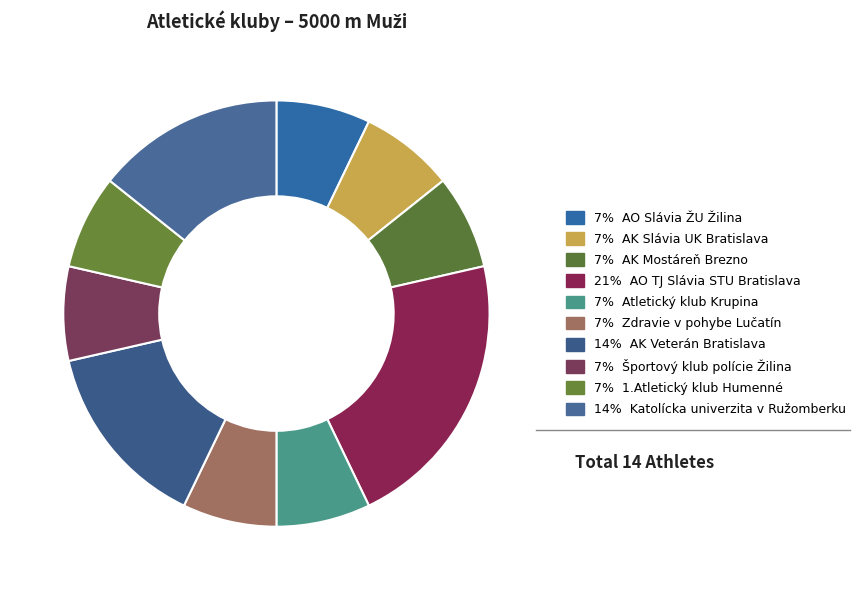

How many segments does this pie chart have?

10